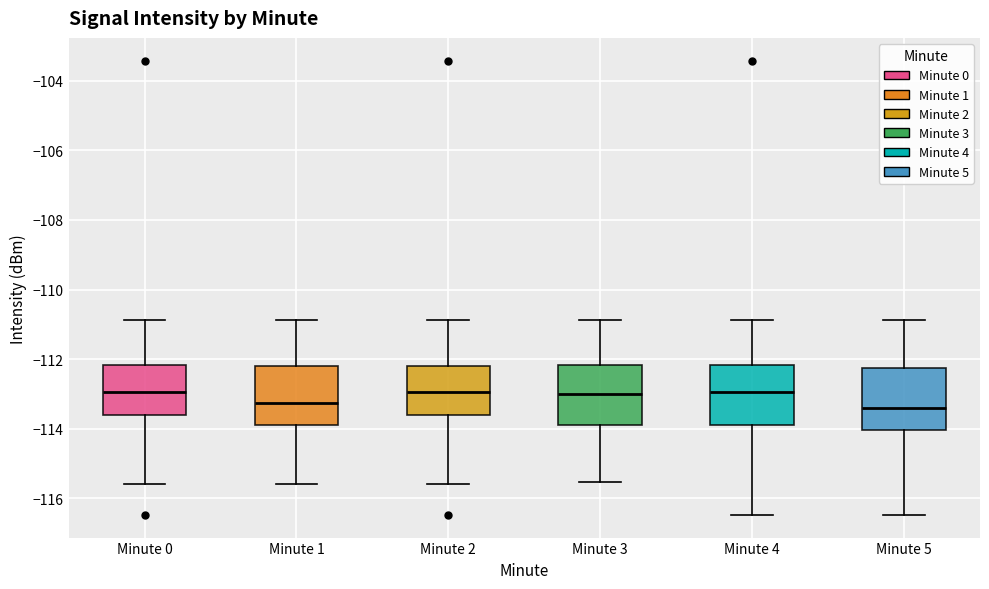

Reading left to right, transcribe this box plot: for each box, give where its median line is, the range the box spans, and where its two whiskers end, as read against the y-axis. The values are not printed on the chart, so give them approximately, as read against the axis.

Minute 0: median -113.0, box -113.6 to -112.2, whiskers -115.6 to -110.8
Minute 1: median -113.2, box -114.0 to -112.2, whiskers -115.6 to -110.8
Minute 2: median -113.0, box -113.6 to -112.2, whiskers -115.6 to -110.8
Minute 3: median -113.0, box -114.0 to -112.2, whiskers -115.6 to -110.8
Minute 4: median -113.0, box -114.0 to -112.2, whiskers -116.4 to -110.8
Minute 5: median -113.4, box -114.0 to -112.2, whiskers -116.4 to -110.8